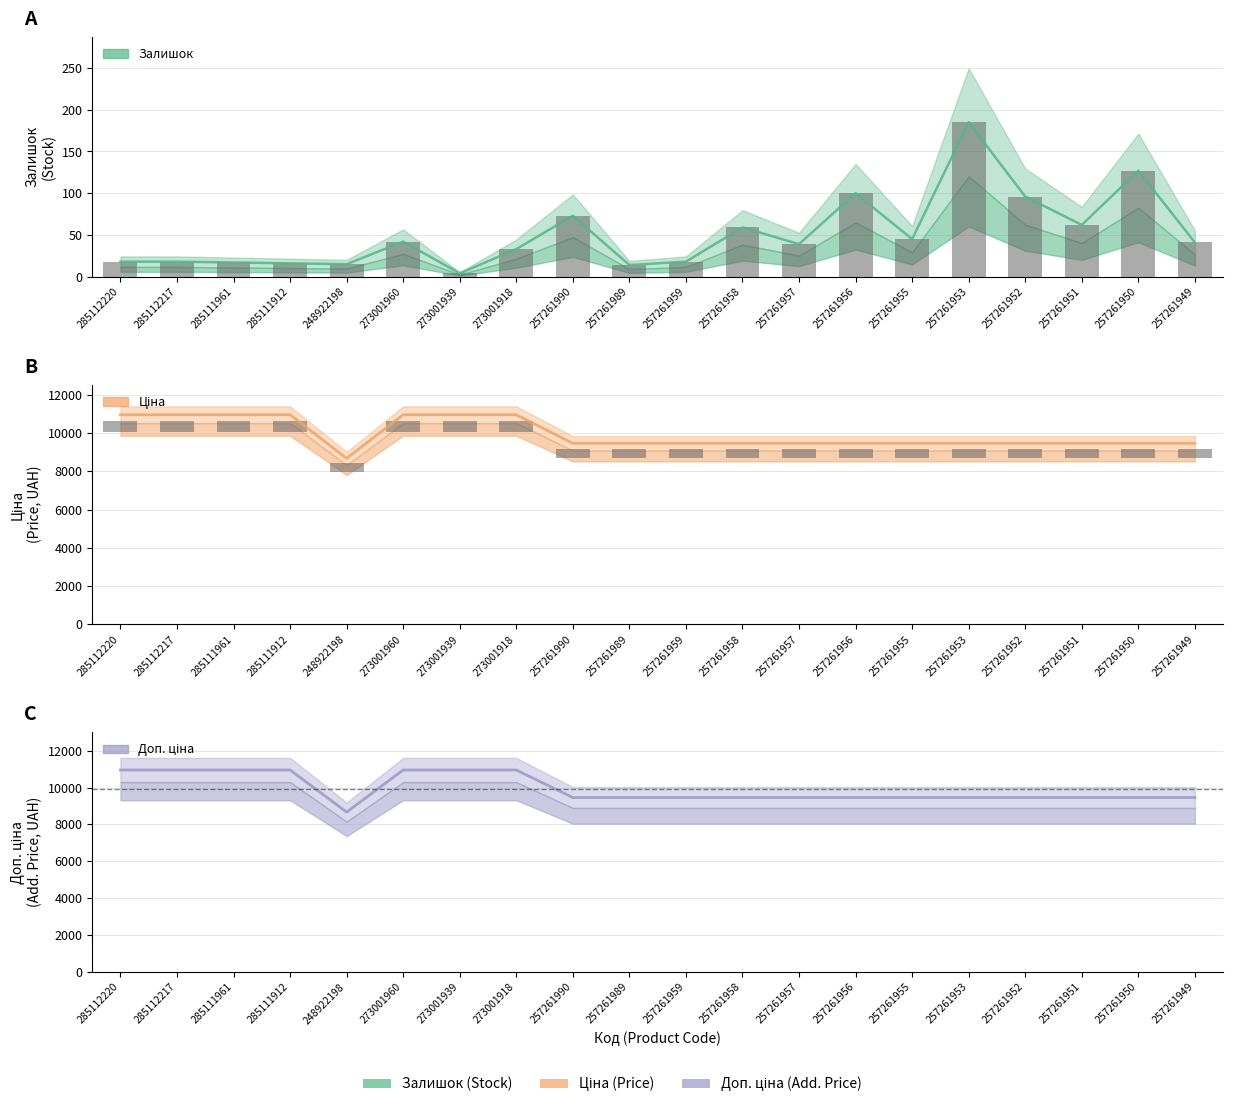

Read the Ціна value at 257261989.

9458.9